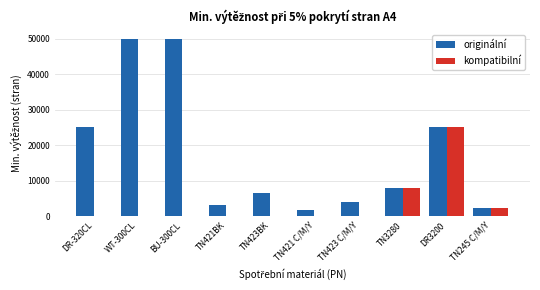

At which label is kompatibilní closest to 12500?

TN3280